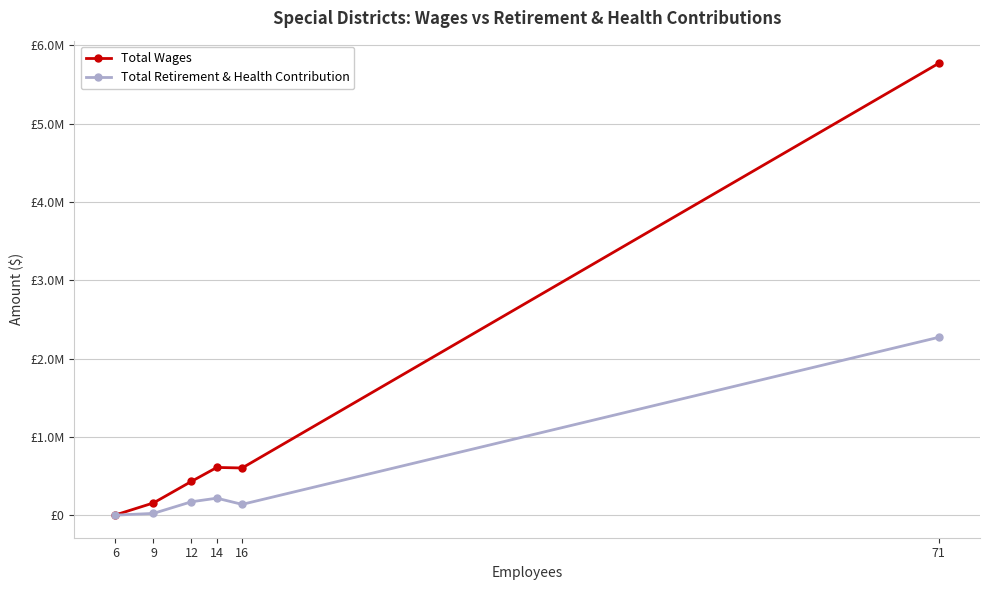

Does the chart have visible grid lines?

Yes